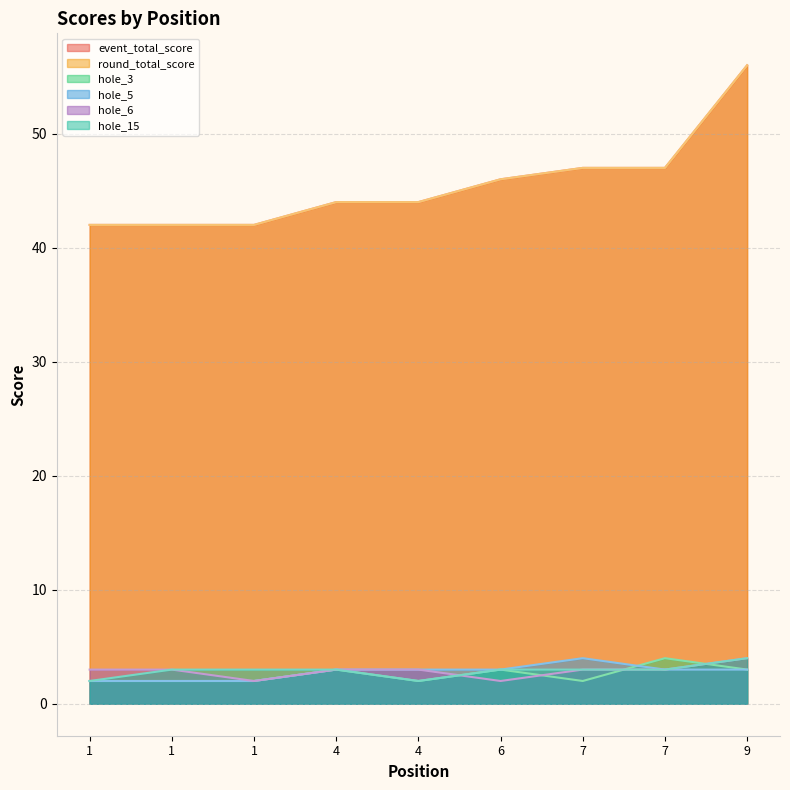

How many data points does each series have?

9